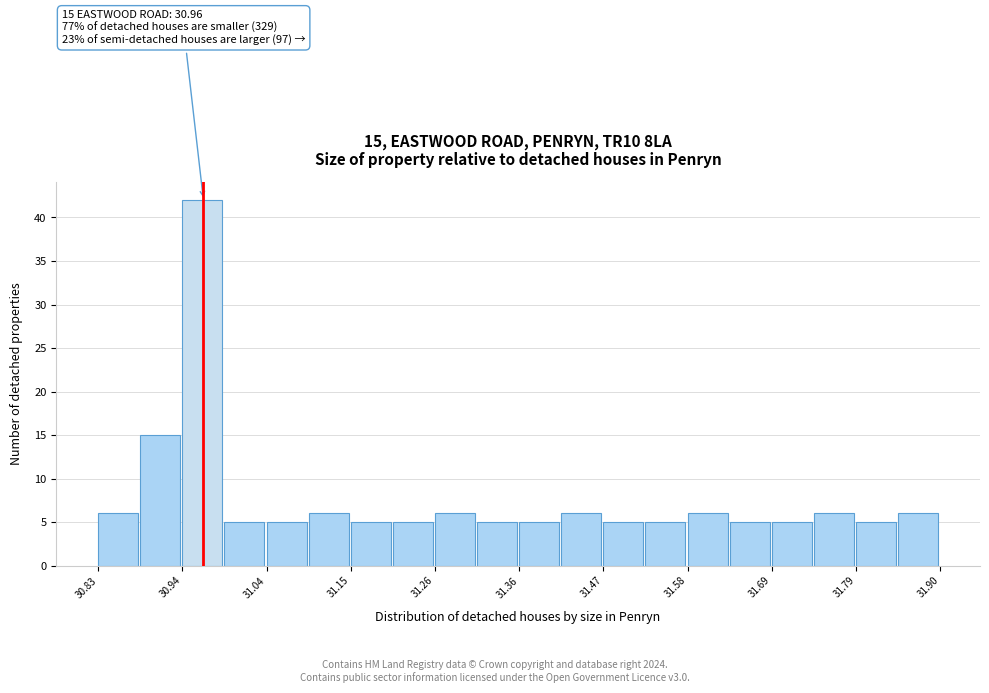

Read against the x-axis, roughly where is the centre of the tallest bar?

30.96